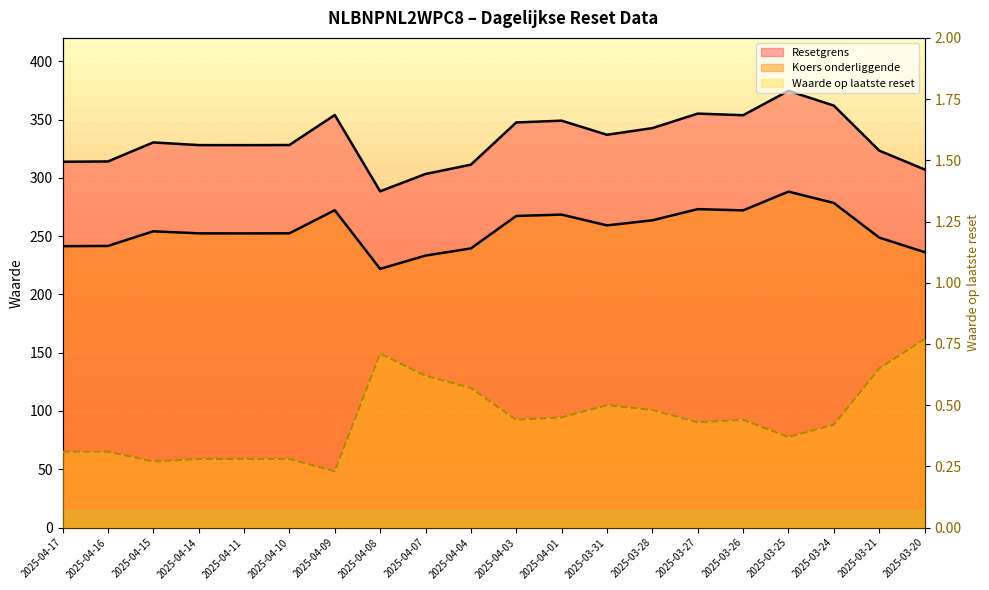

Reading left to right, extract all data points from this chart.

Resetgrens: 313.8	314.0	330.3	328.1	328.0	328.1	353.9	288.4	303.3	311.3	347.5	349.0	336.9	342.6	355.1	353.7	374.6	361.9	323.3	307.1
Koers onderliggende: 241.4	241.6	254.1	252.3	252.3	252.4	272.2	221.9	233.3	239.4	267.3	268.5	259.2	263.6	273.1	272.1	288.1	278.4	248.7	236.3
Waarde op laatste reset: 0.3	0.3	0.3	0.3	0.3	0.3	0.2	0.7	0.6	0.6	0.4	0.5	0.5	0.5	0.4	0.4	0.4	0.4	0.7	0.8